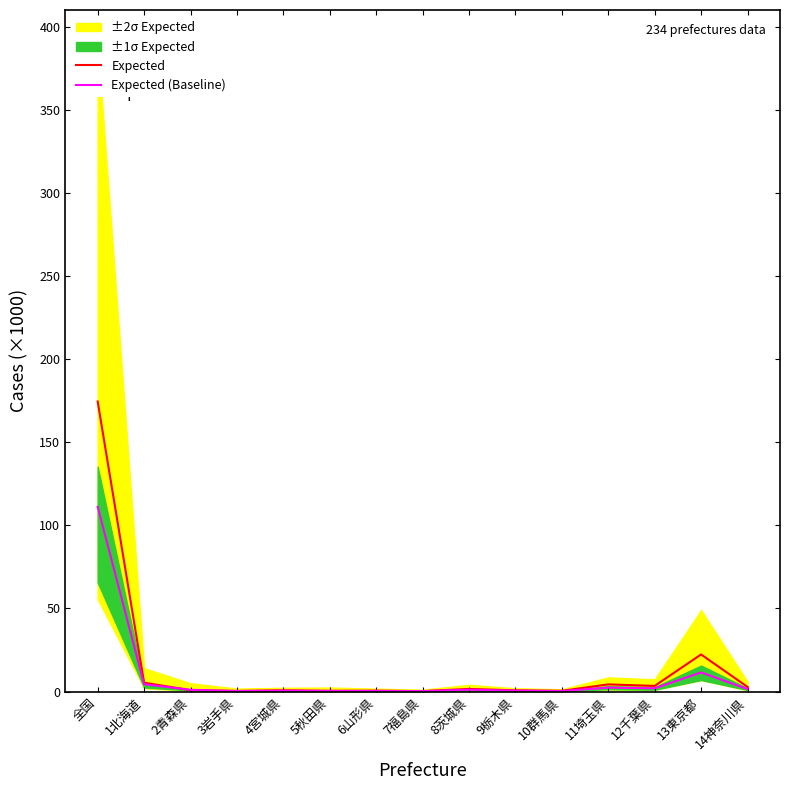

At which category does Expected (Baseline) reach its first local peak?

4宮城県